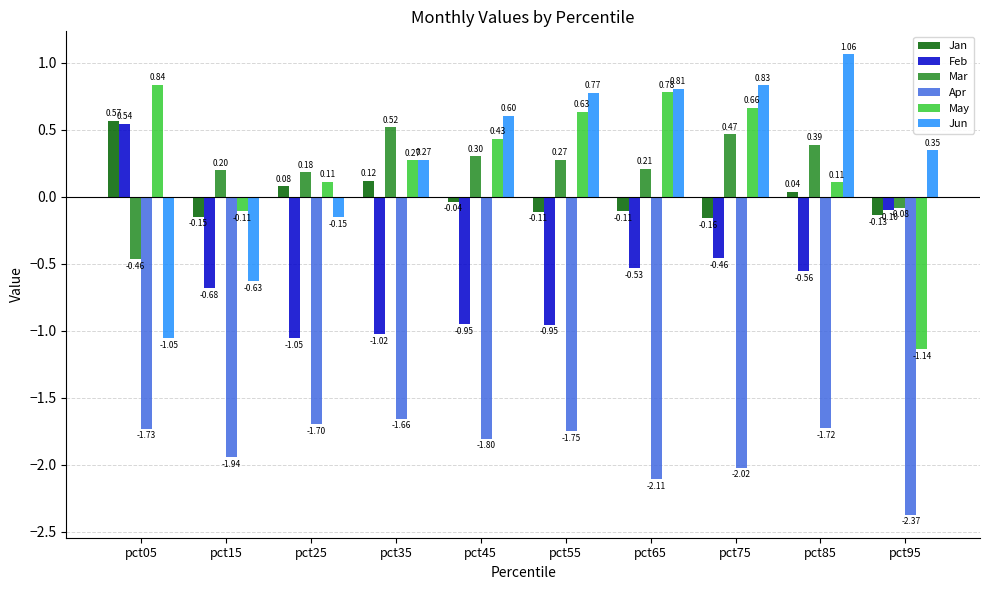

At how many categories does at least one series exceed -1?

10